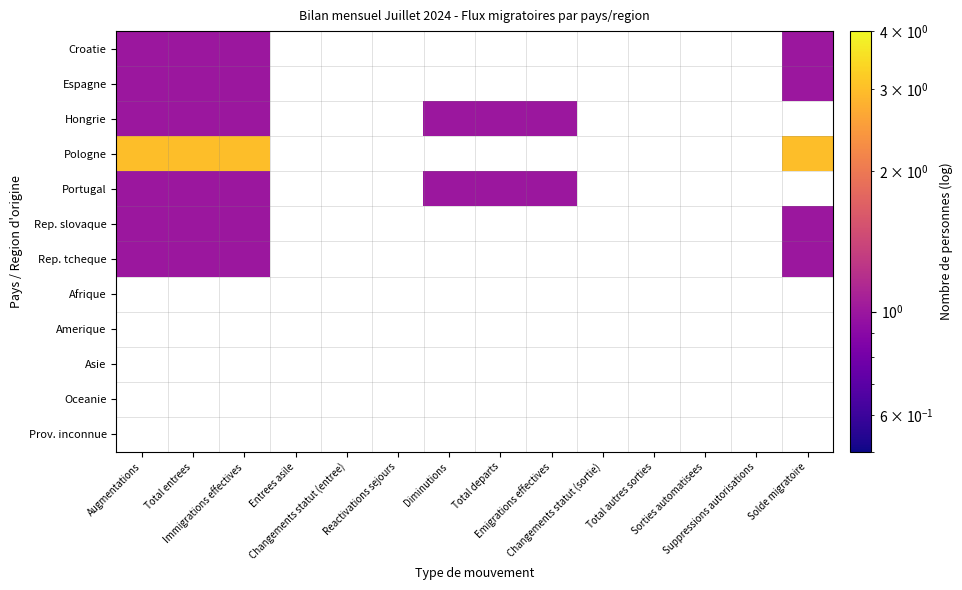

Is it true that Croatie equals 1.0 at Total entrees?

True